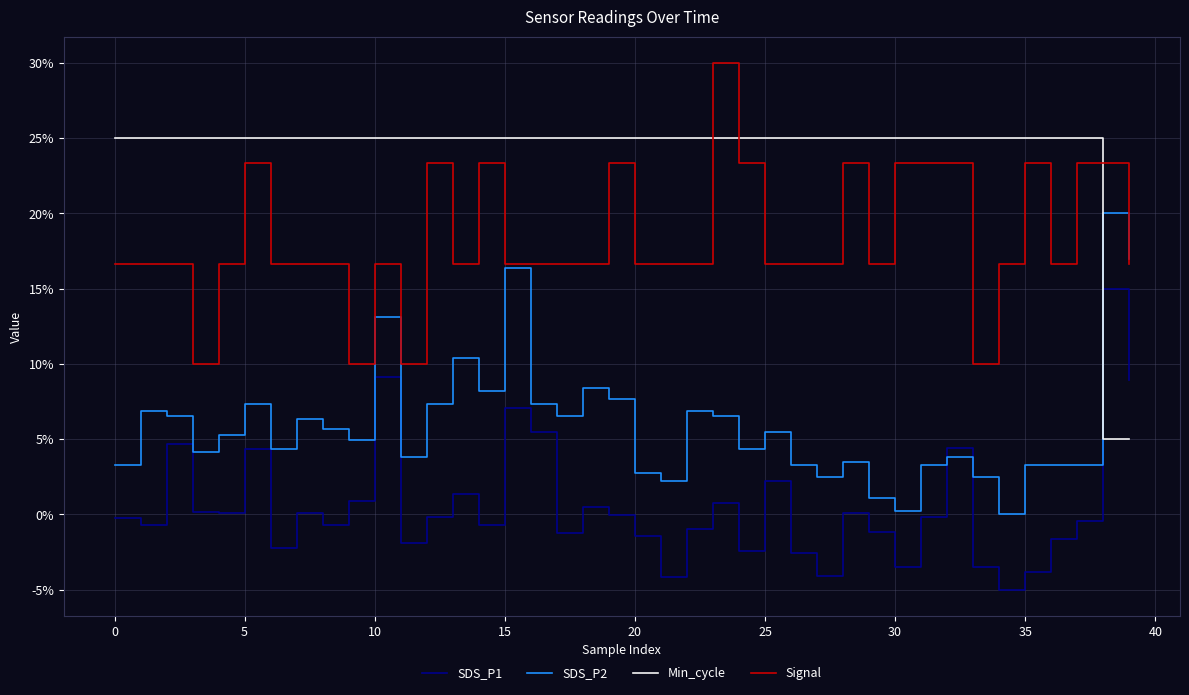

List the series in order of their overall mean, highest first.

Min_cycle, Signal, SDS_P2, SDS_P1